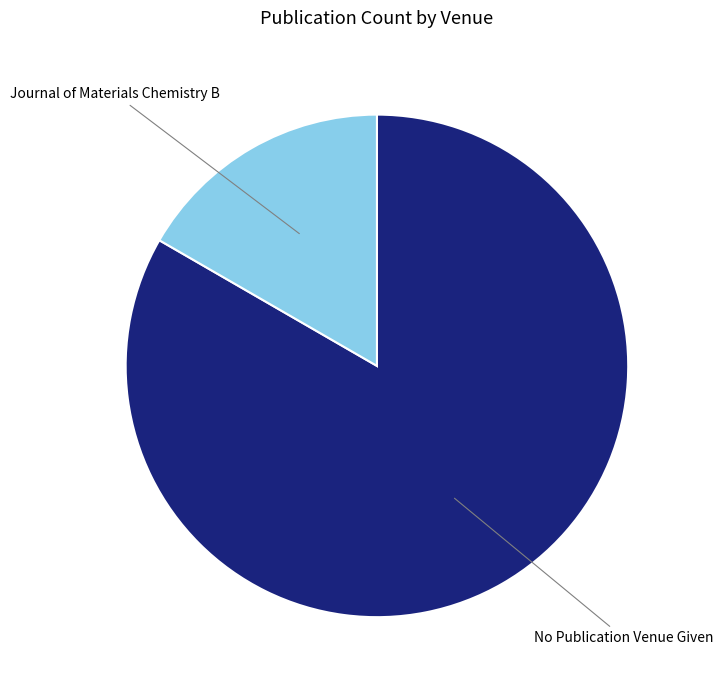

Is there a majority slice in this chart?

Yes